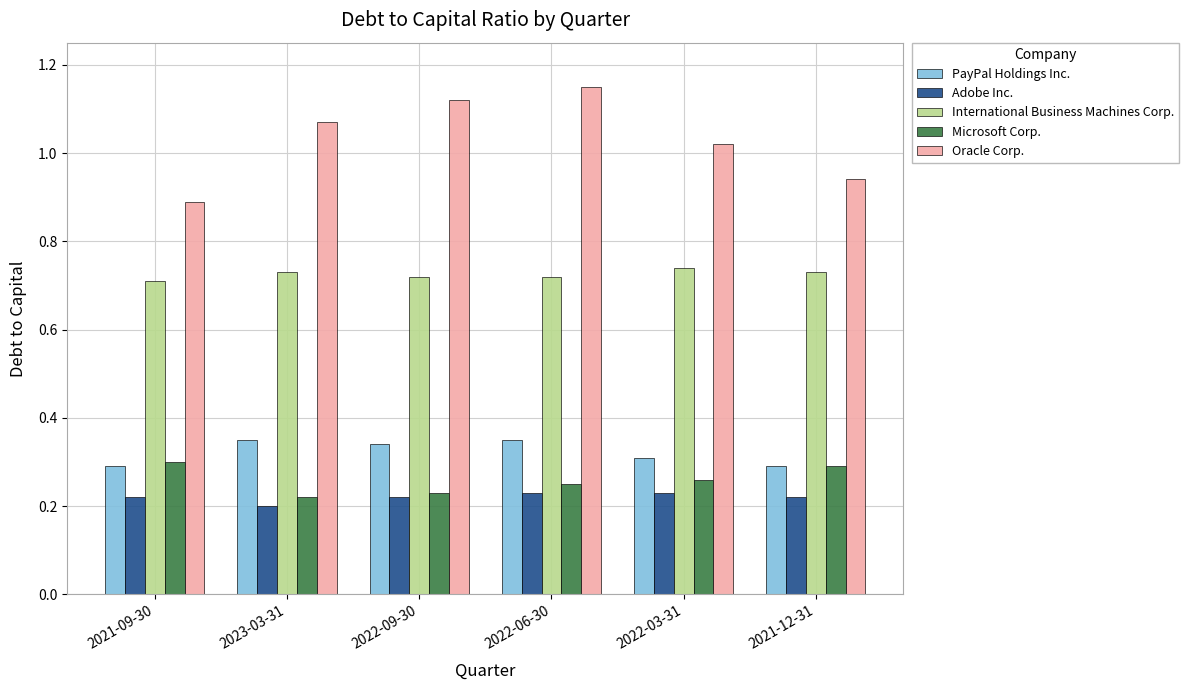

What is the label of the 2nd bar from the left?

2023-03-31